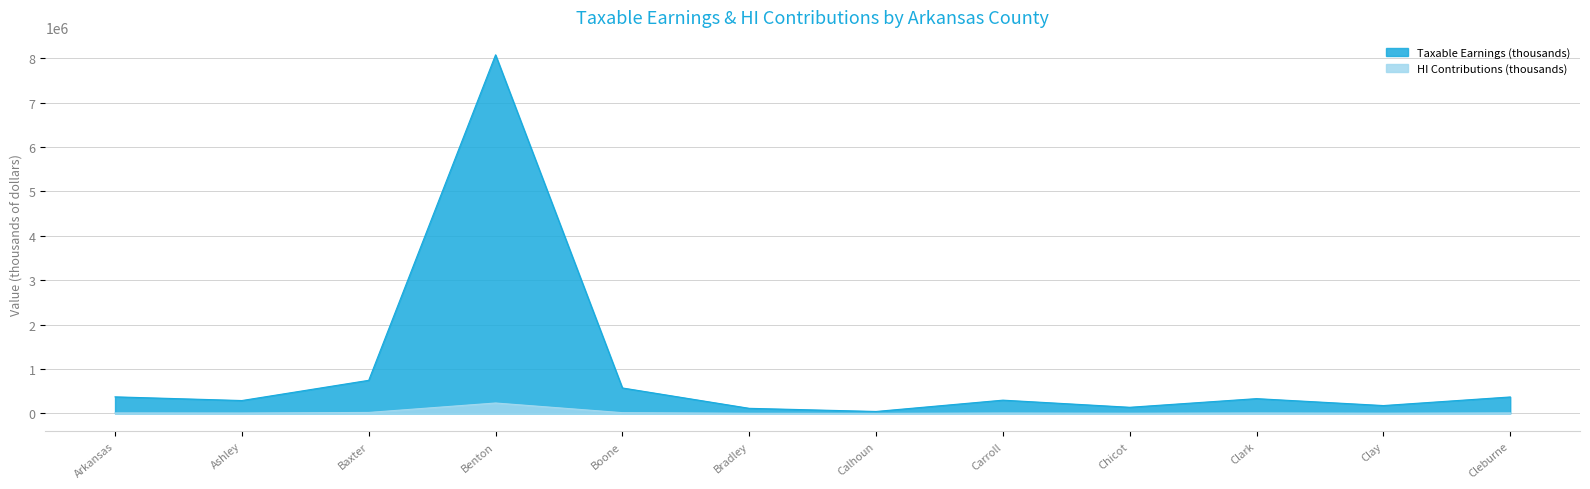

Reading left to right, transcribe all the data shown in this chart.

Taxable Earnings (thousands): 372992	289808	745369	8076750	573100	114274	43581	298481	137776	332715	176665	370343
HI Contributions (thousands): 10817	8404	21616	234226	16620	3314	1264	8656	3996	9649	5123	10740